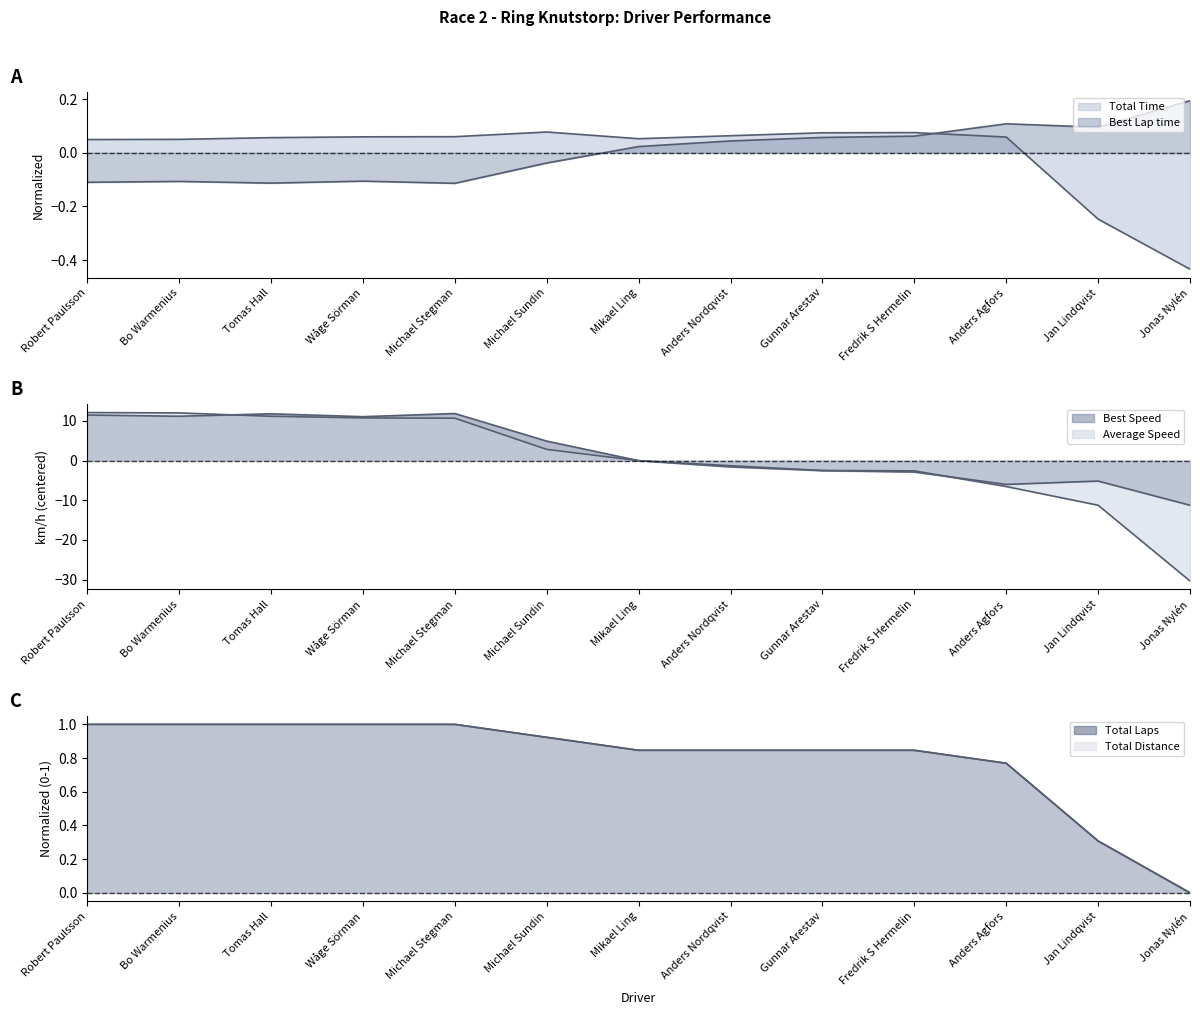

At Anders Nordqvist, list the series in order from largest to smallest.

Total Laps, Total Distance, Total Time, Best Lap time, Average Speed, Best Speed